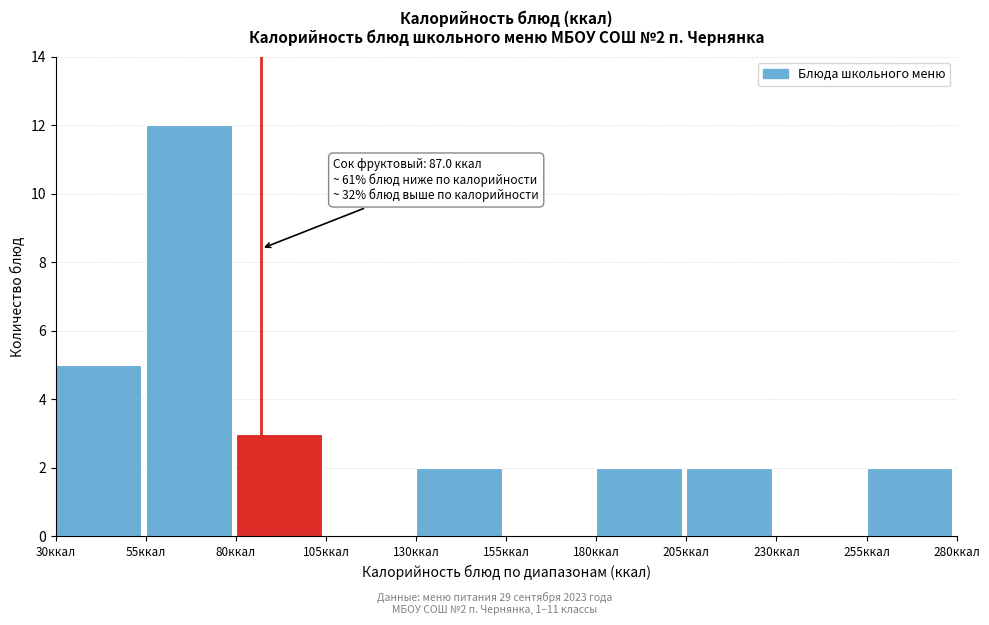

Over which range of the x-axis is the bar tallest?

55 to 80